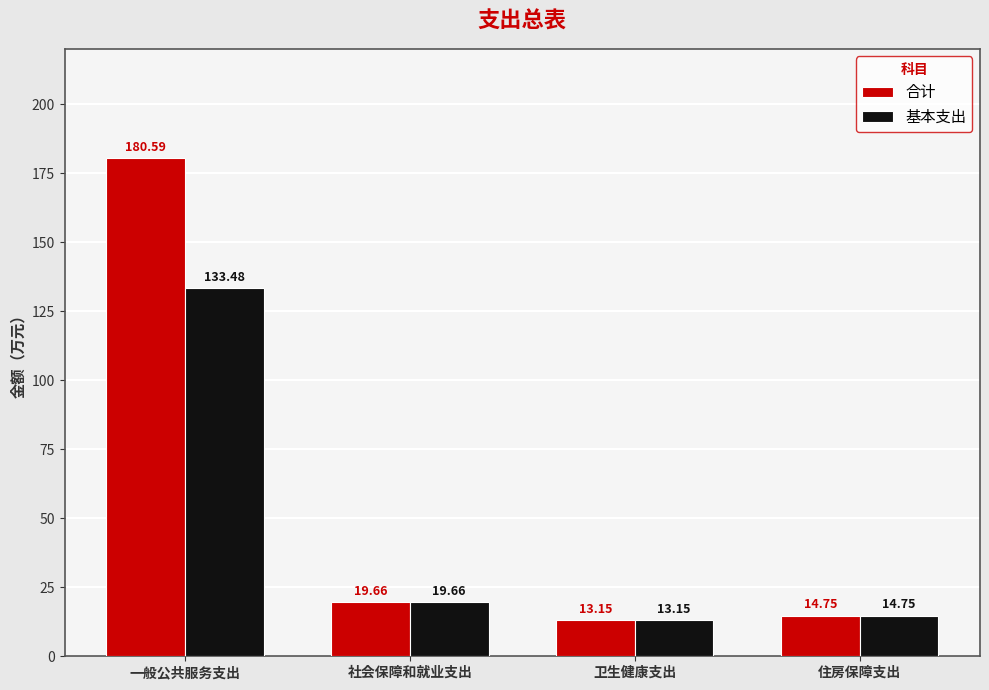

What is the greatest value displayed?

180.6